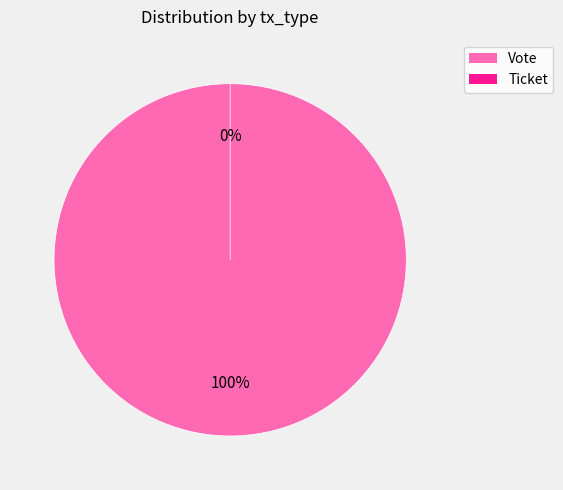

Is Vote the majority of the pie?

Yes